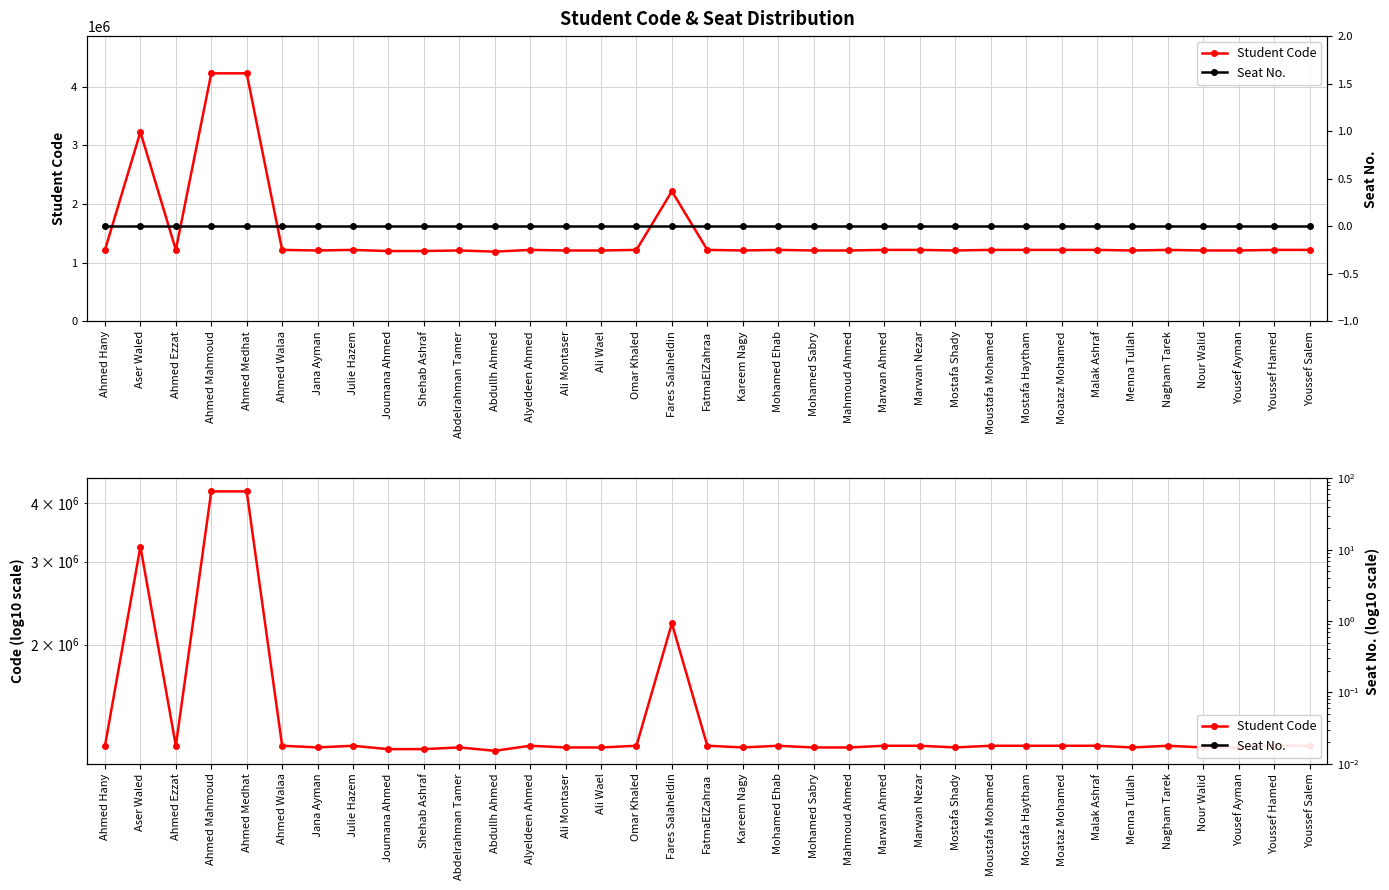

In Student Code, how many points are higher than both neighbors (excluding endpoints)?

12